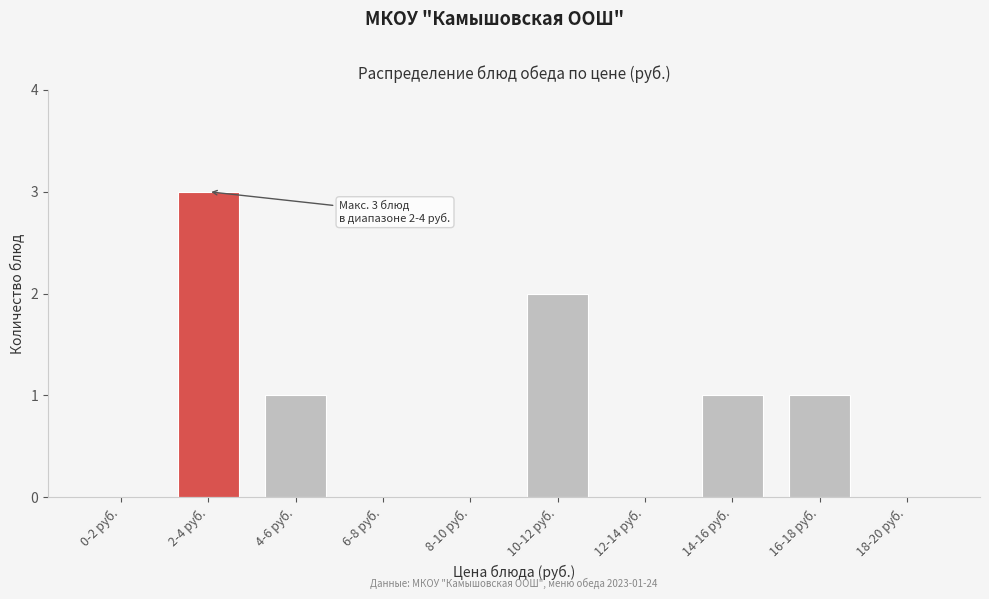

Reading left to right, what are all the values shown in this chart?

0-2 руб.=0	2-4 руб.=3	4-6 руб.=1	6-8 руб.=0	8-10 руб.=0	10-12 руб.=2	12-14 руб.=0	14-16 руб.=1	16-18 руб.=1	18-20 руб.=0